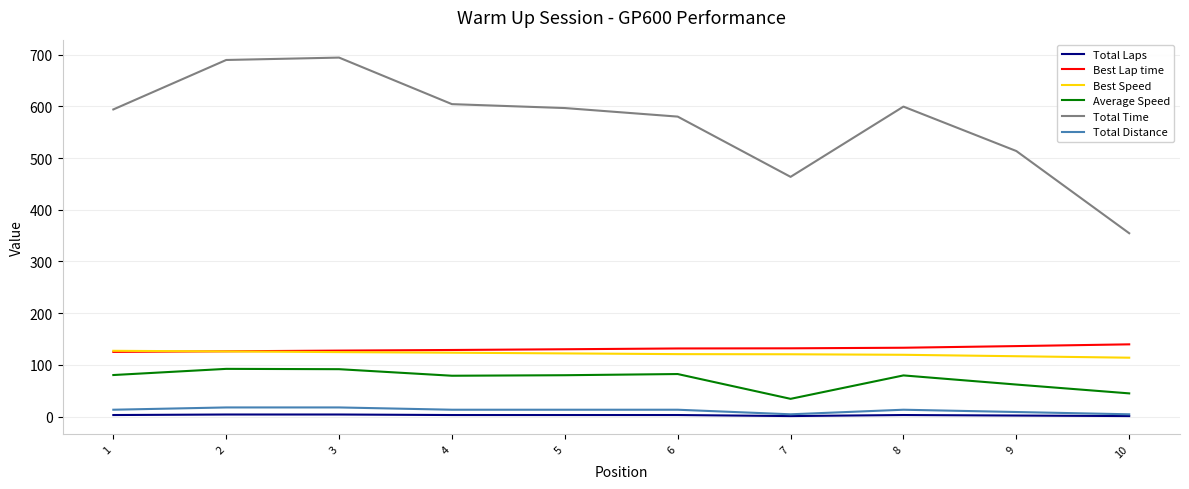

Does the chart have visible grid lines?

Yes